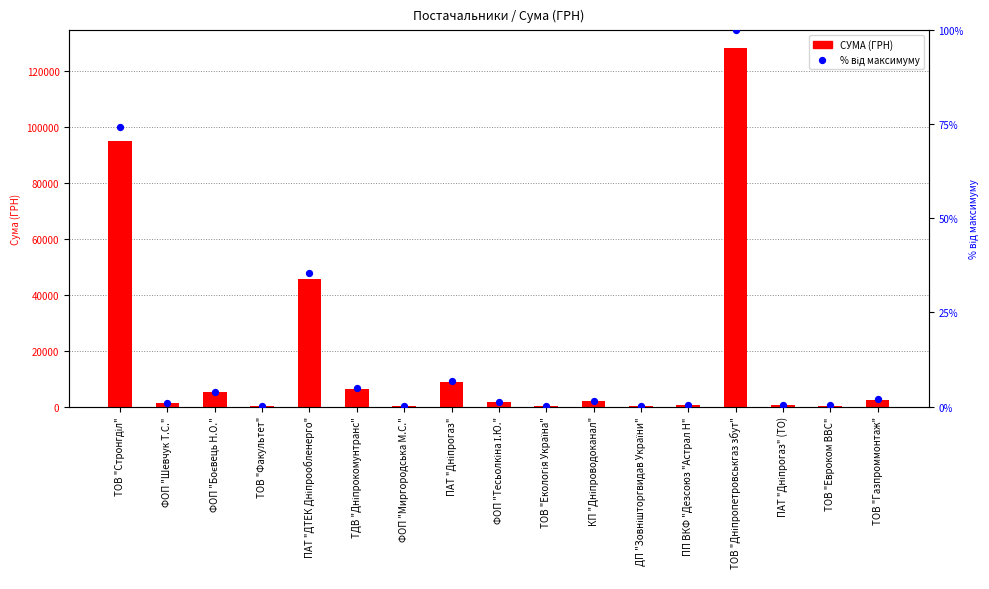

What is the total value across all series at КП "Дніпроводоканал"?

1811.2